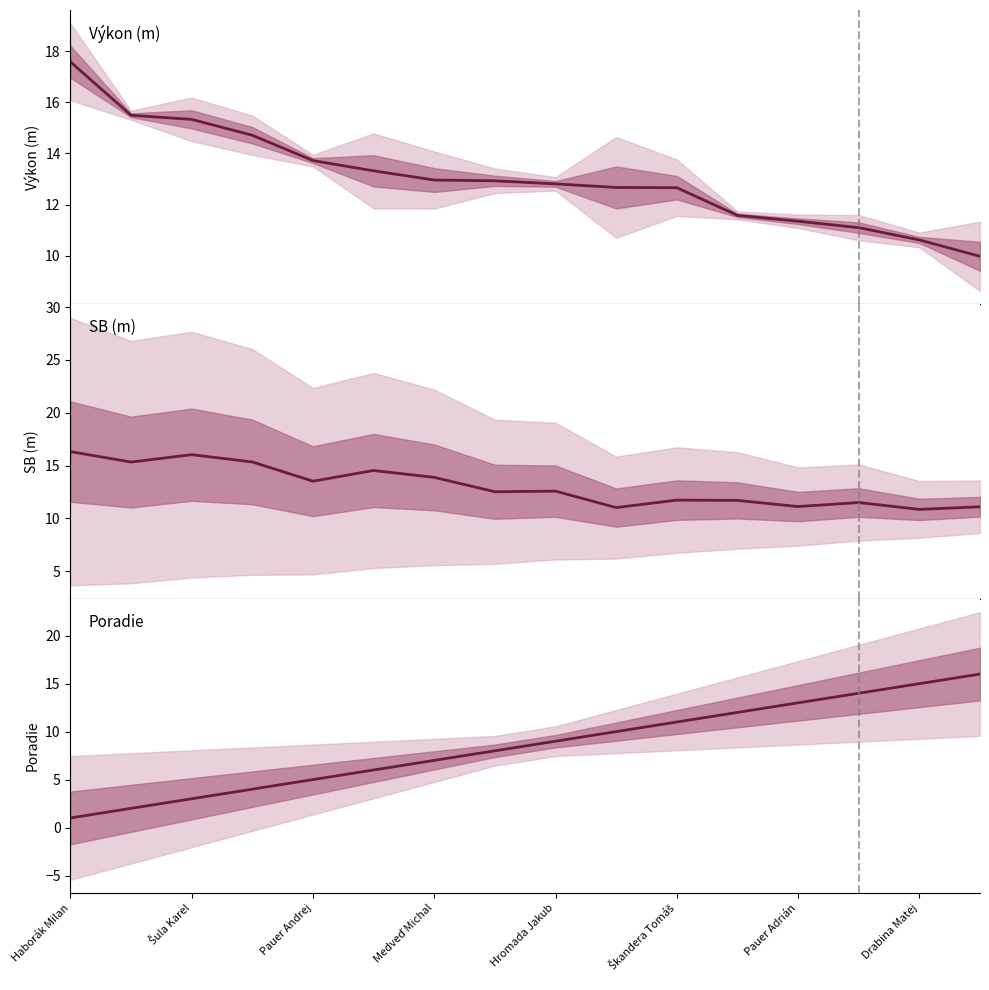

What is the total value across all series at Haborák Milan?

34.9